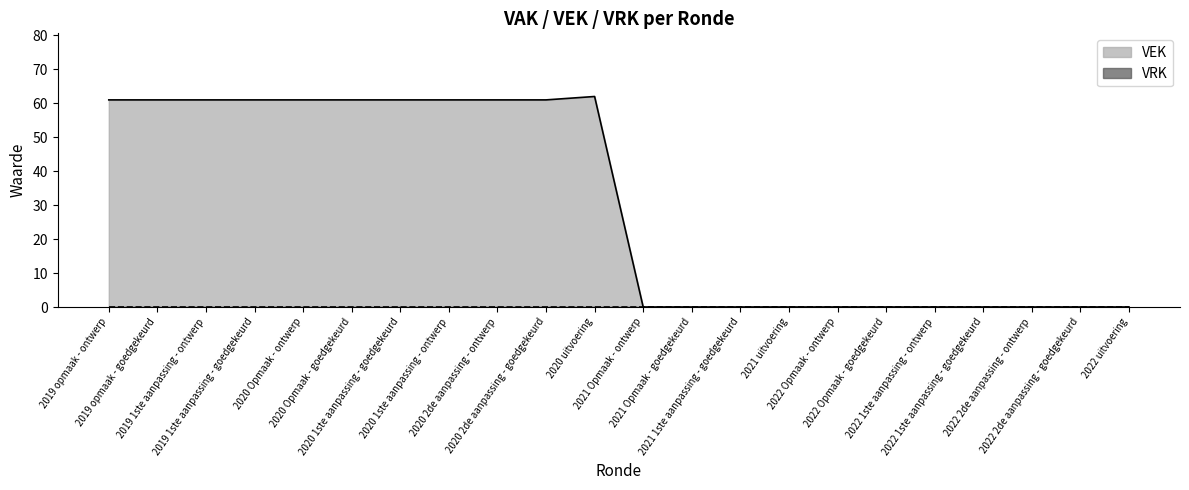

What is the difference between the values at 2020 2de aanpassing - ontwerp and 2022 Opmaak - goedgekeurd?

61